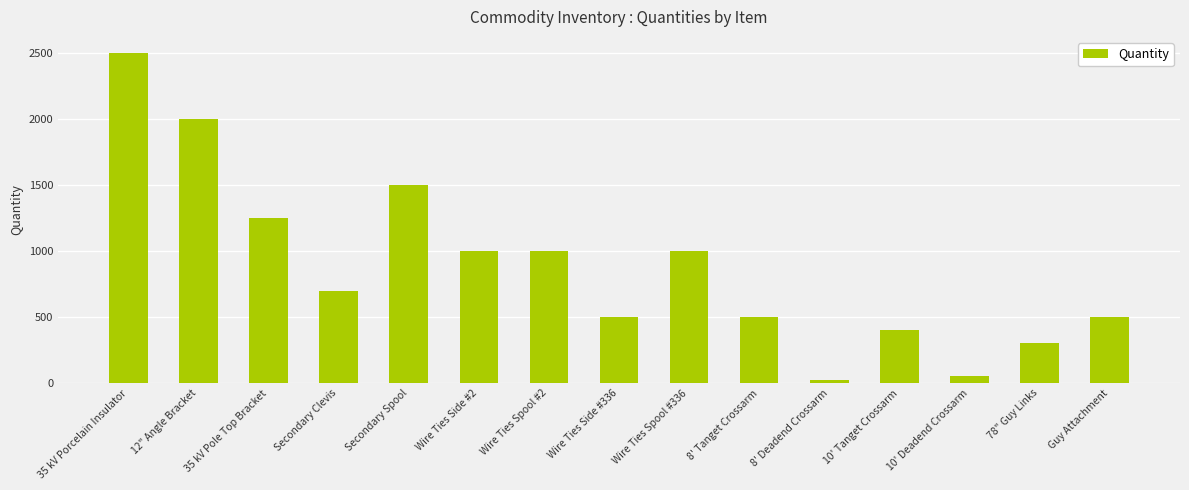

What is the average value?

882